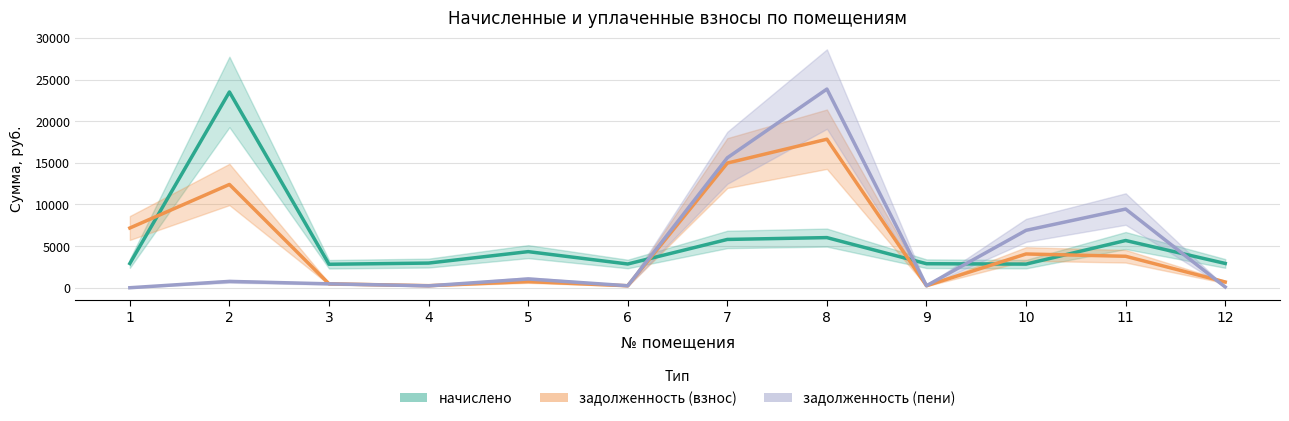

True or false: задолженность (взнос) and начислено cross at least once.

True